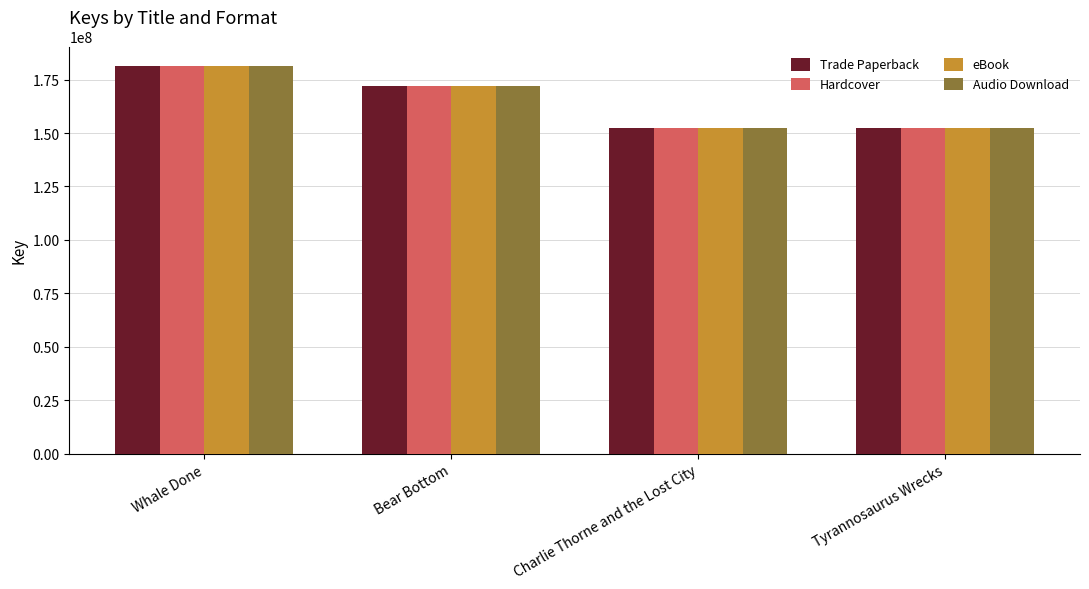

Count the number of data series in this chart.

4